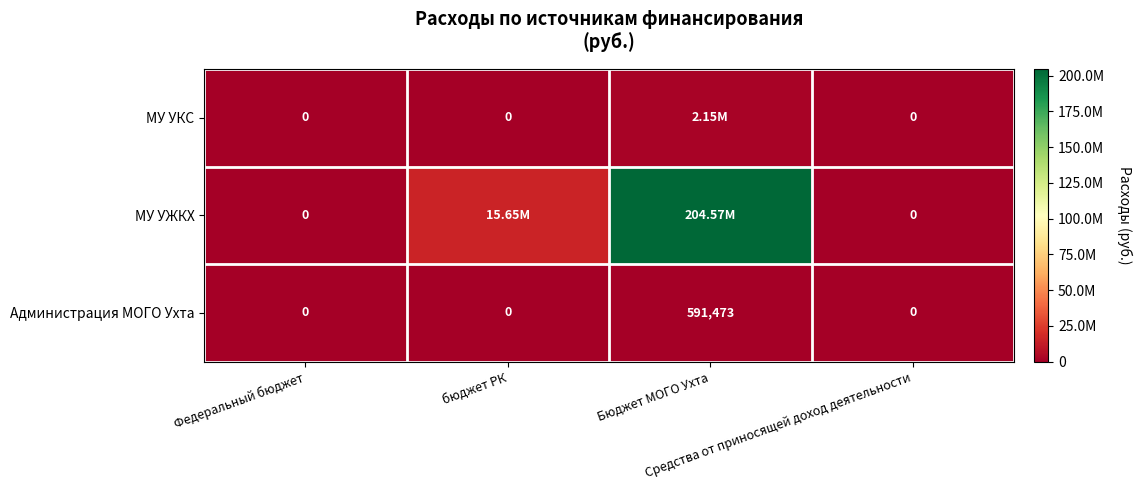

What is the highest value of the МУ УКС series?

2149999.0